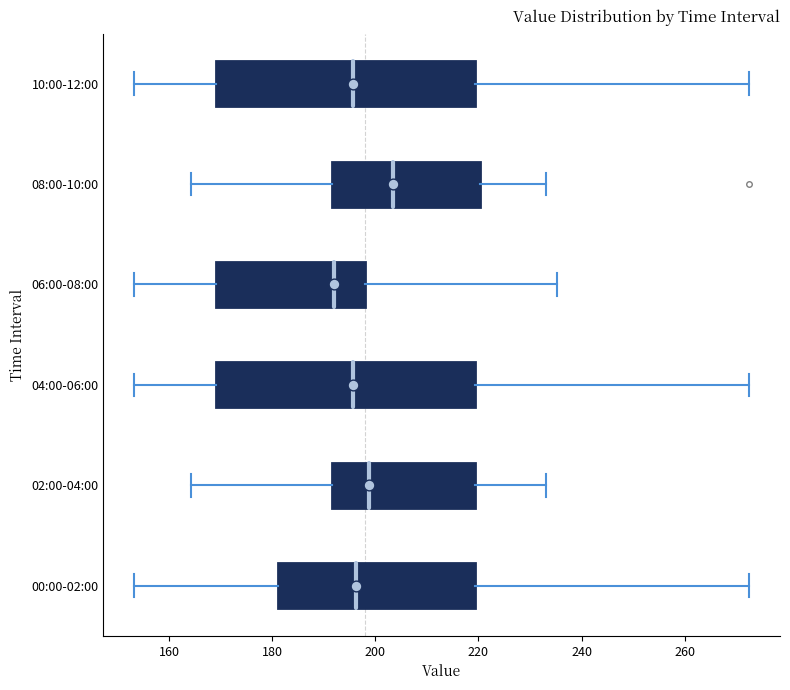

Which box has the furthest to the left median line?

06:00-08:00